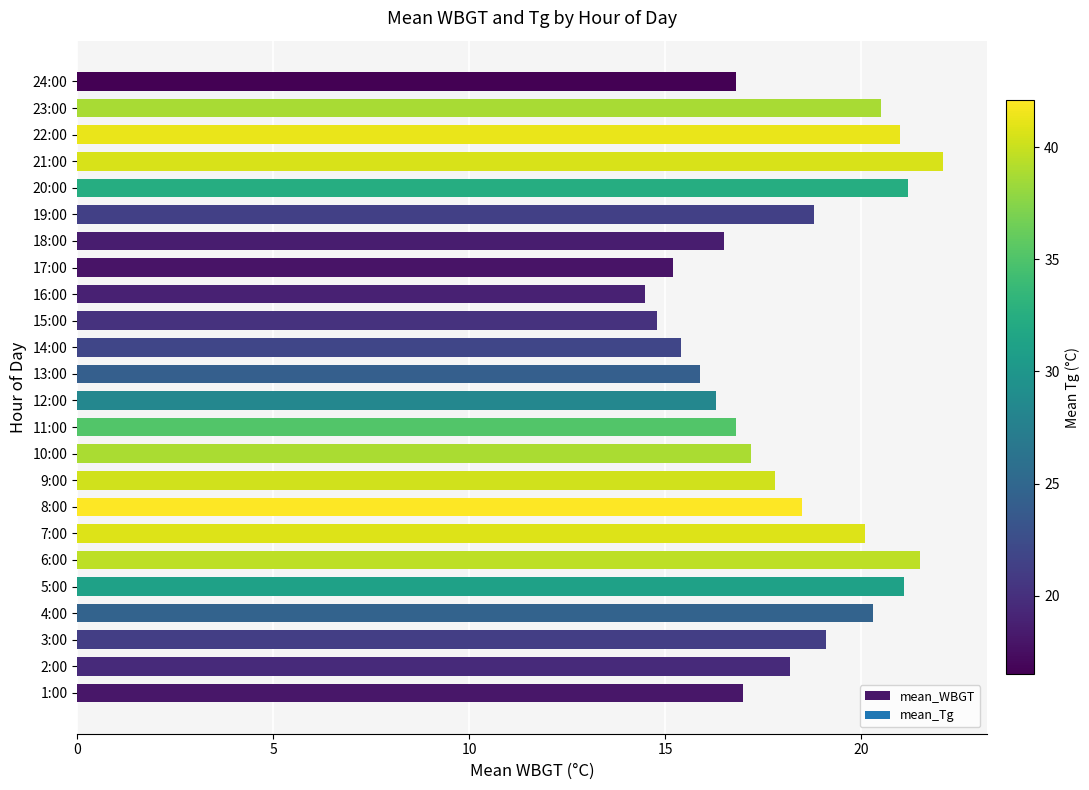

Which category has the highest value across all series?

21:00